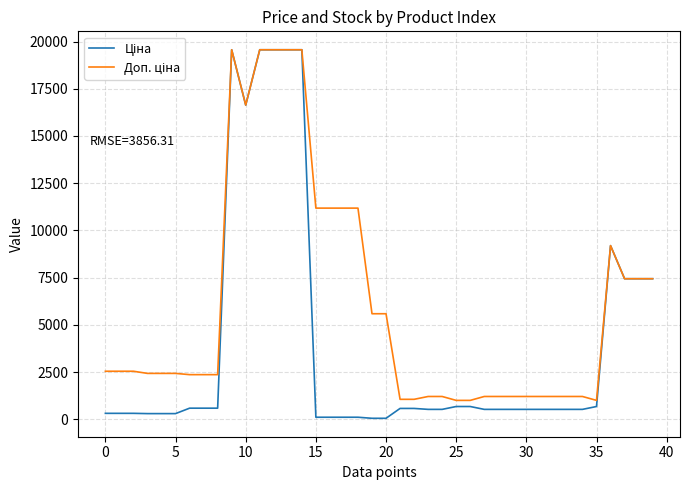

What is the maximum value shown in the chart?

19564.9